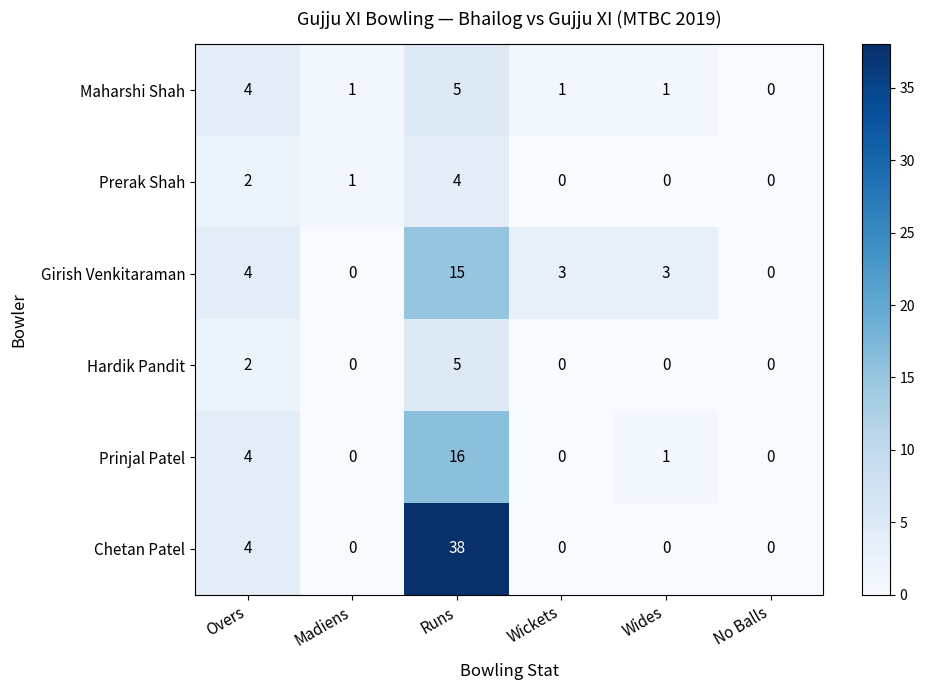

Count the number of data series in this chart.

6